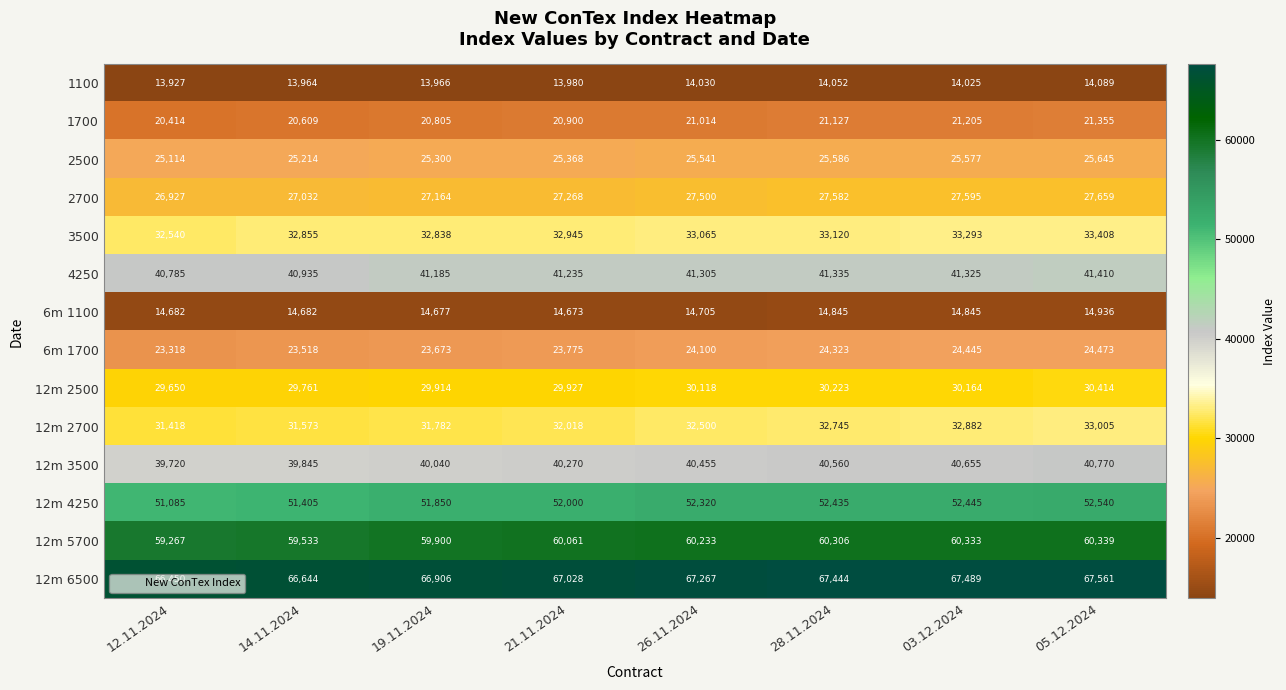

List the series in order of their peak value, lowest first.

1100, 6m 1100, 1700, 6m 1700, 2500, 2700, 12m 2500, 12m 2700, 3500, 12m 3500, 4250, 12m 4250, 12m 5700, 12m 6500